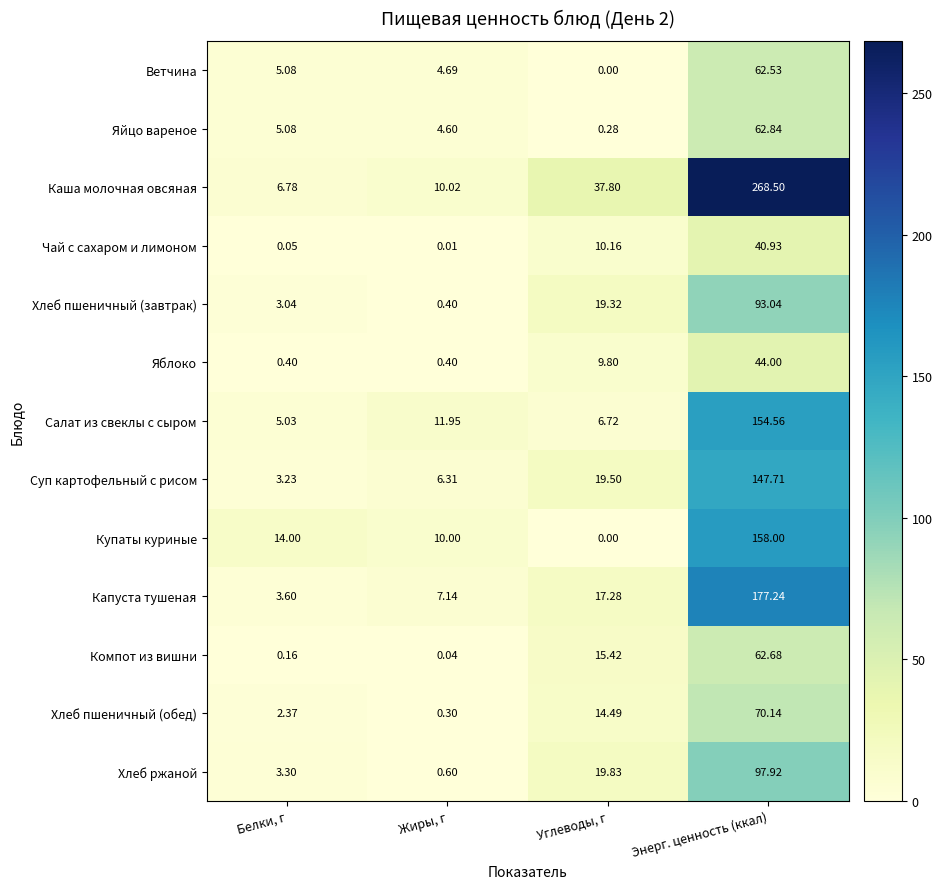

Which series has the largest total across all categories?

Каша молочная овсяная